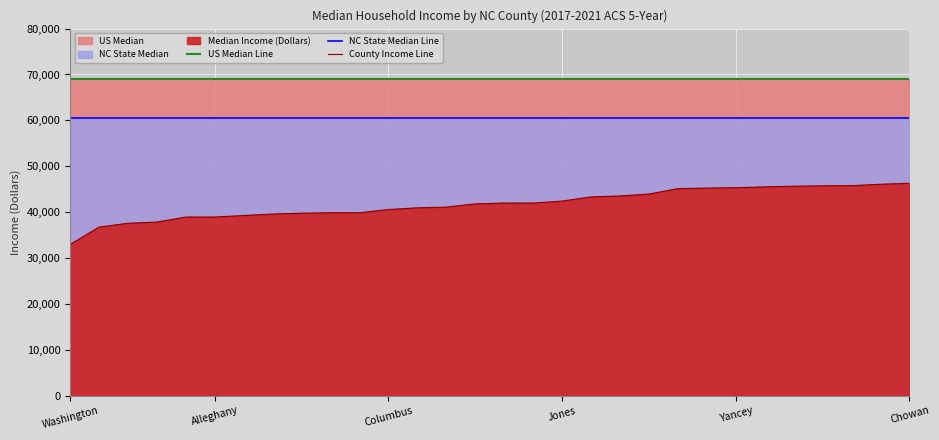

Which series has the largest total across all categories?

US Median Line